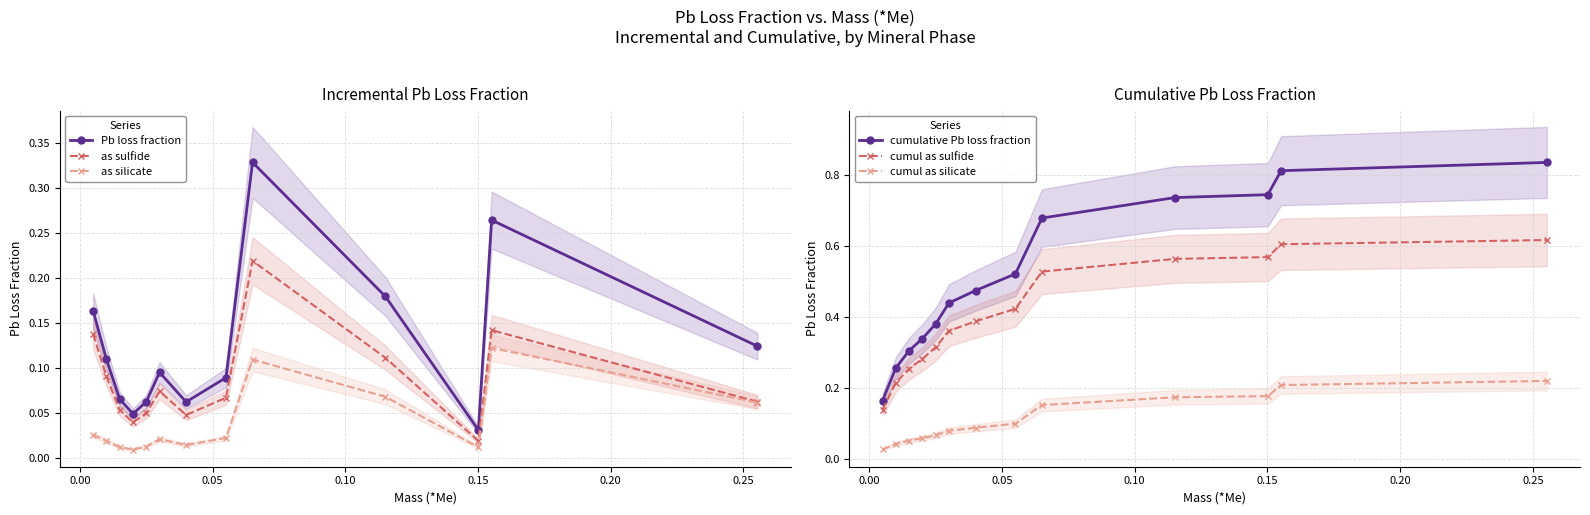

What is the sum of all Pb loss fraction values?

1.6